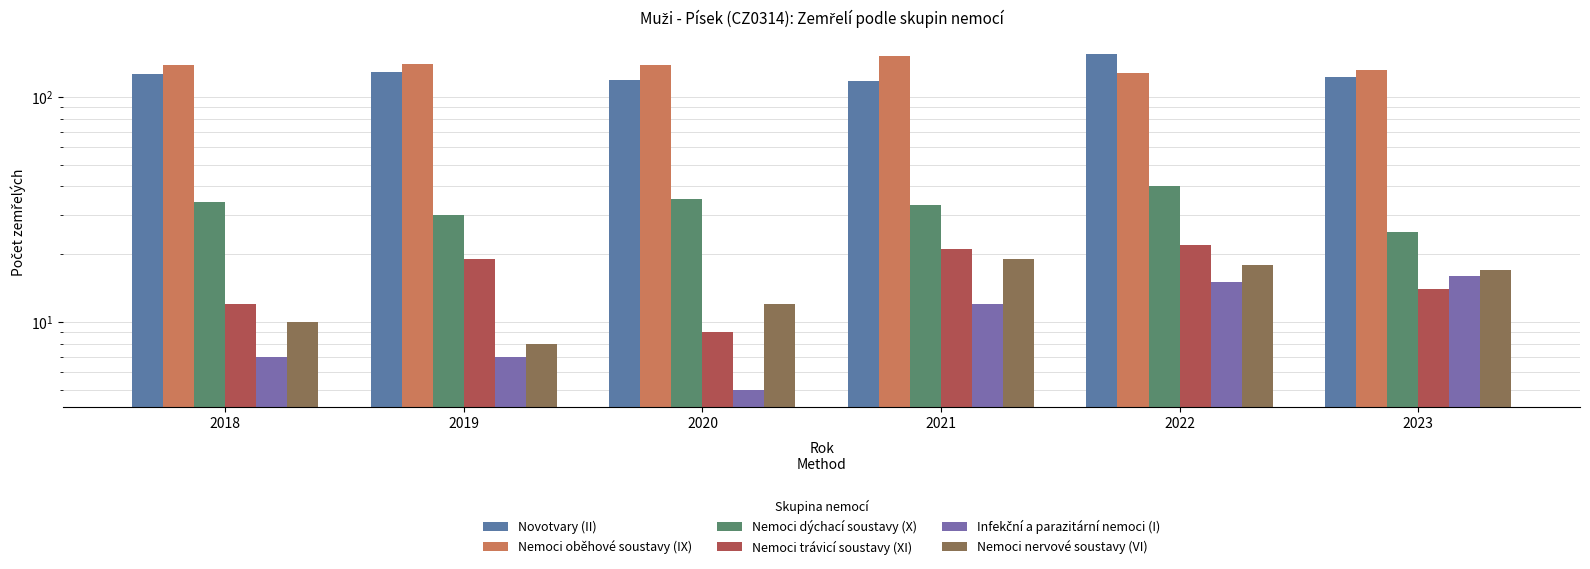

Between 2021 and 2023, which series saw the biggest shift?

Nemoci oběhové soustavy (IX)